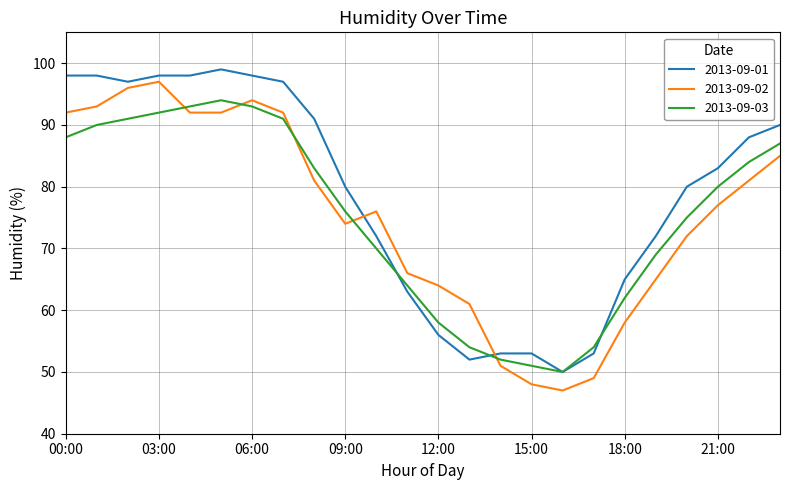

Which series has the largest total across all categories?

2013-09-01